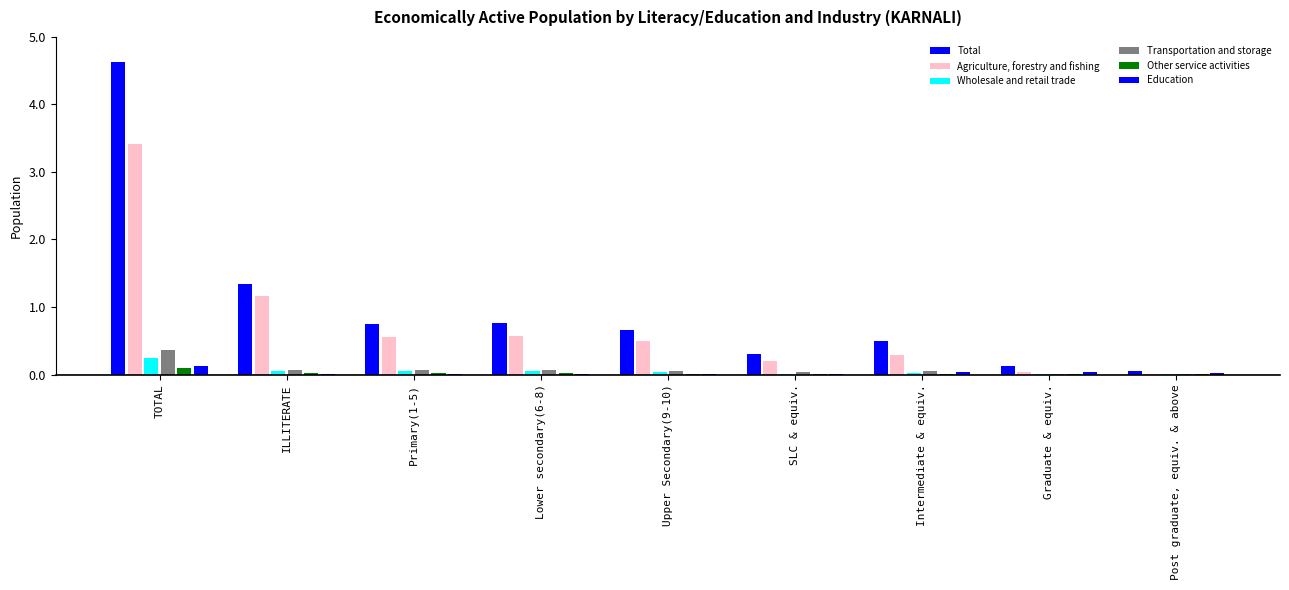

Count the number of categories in the chart.

9